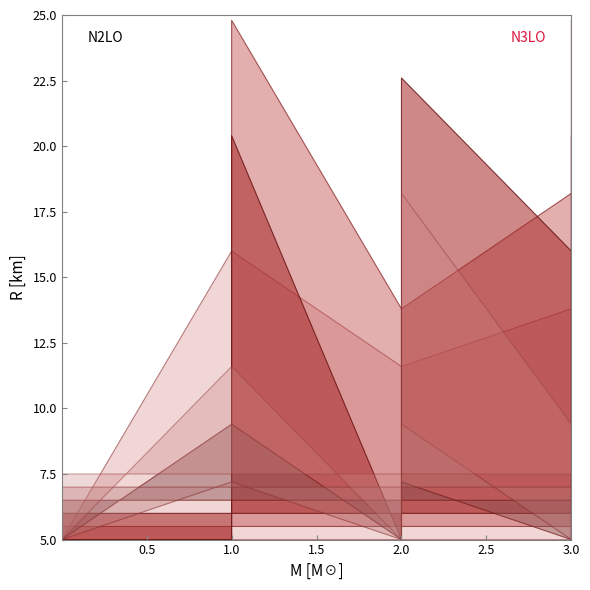

Between 2 and 6, which is larger?

6